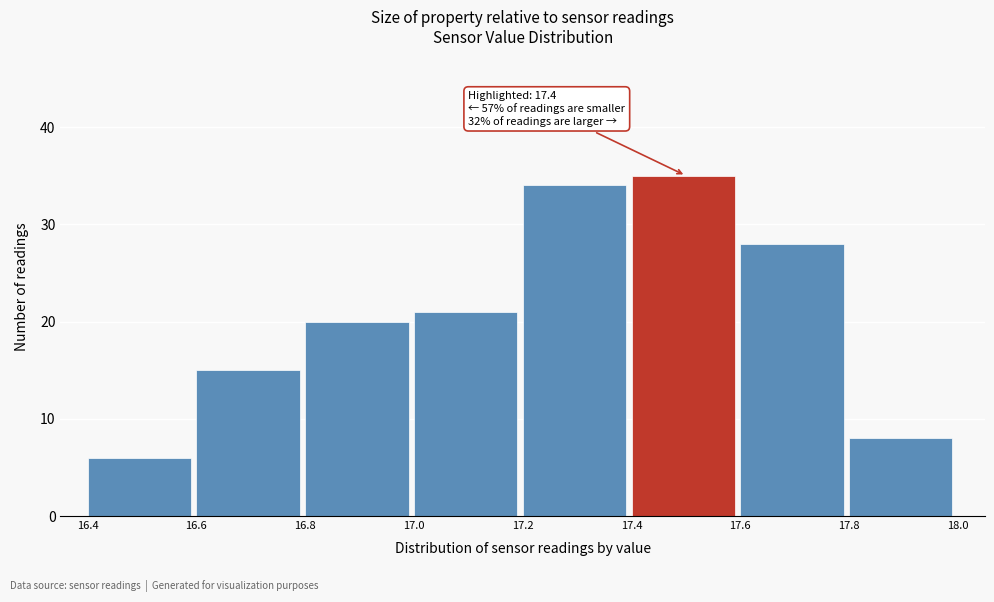

Which range on the x-axis has the tallest bar?

17.4 to 17.6